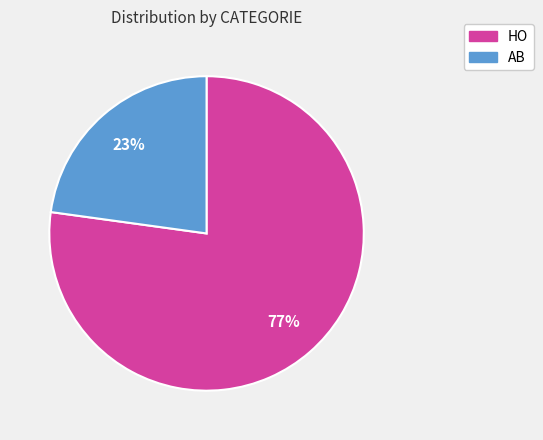

To the nearest percent, what is the difference between the largest and smallest slice percentages?

54%